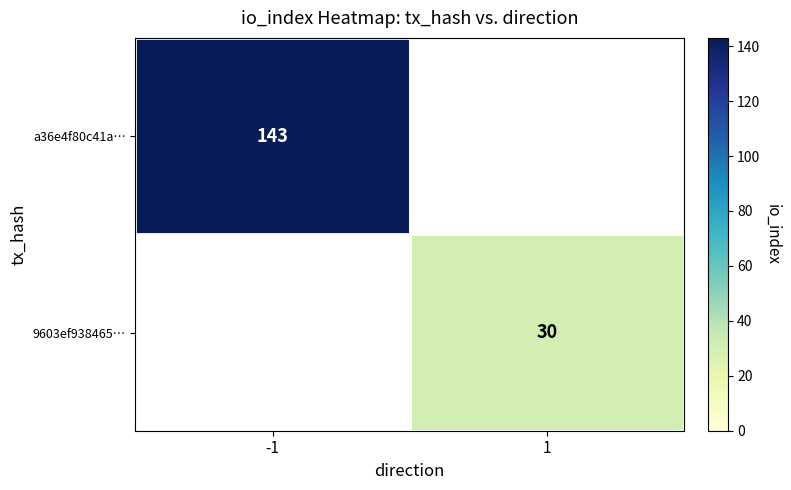

Is it true that 9603ef938465… equals 49 at 1?

False